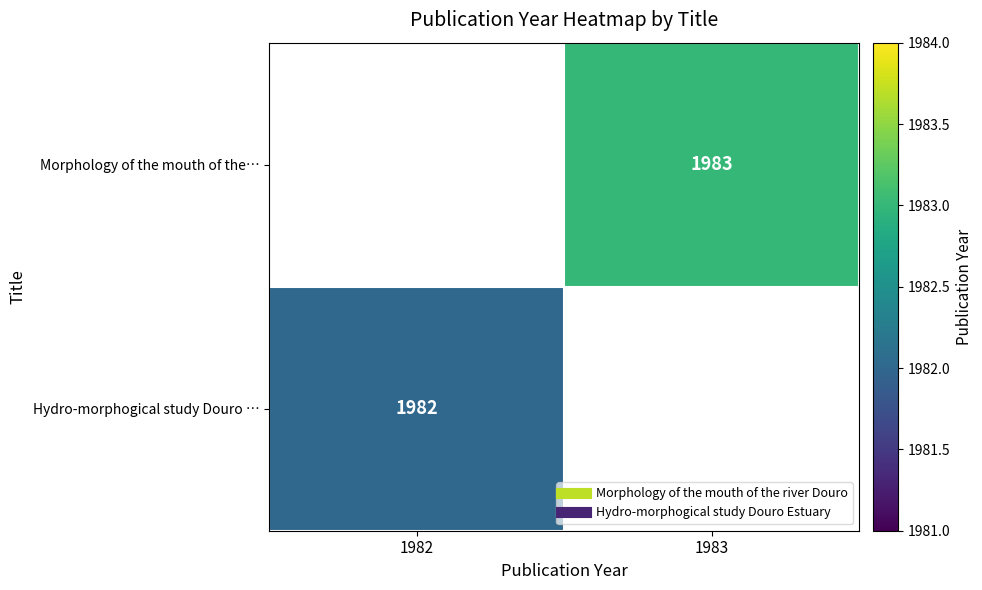

At how many categories does at least one series exceed 838?

2